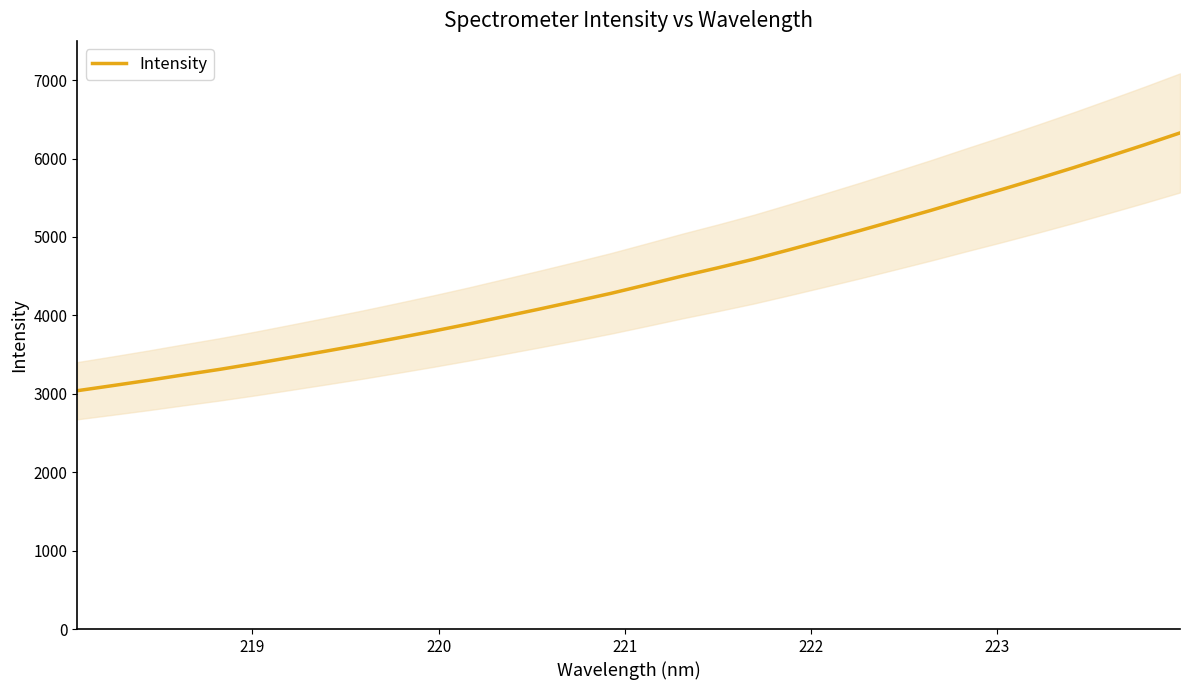

What is the greatest value displayed?

6326.5